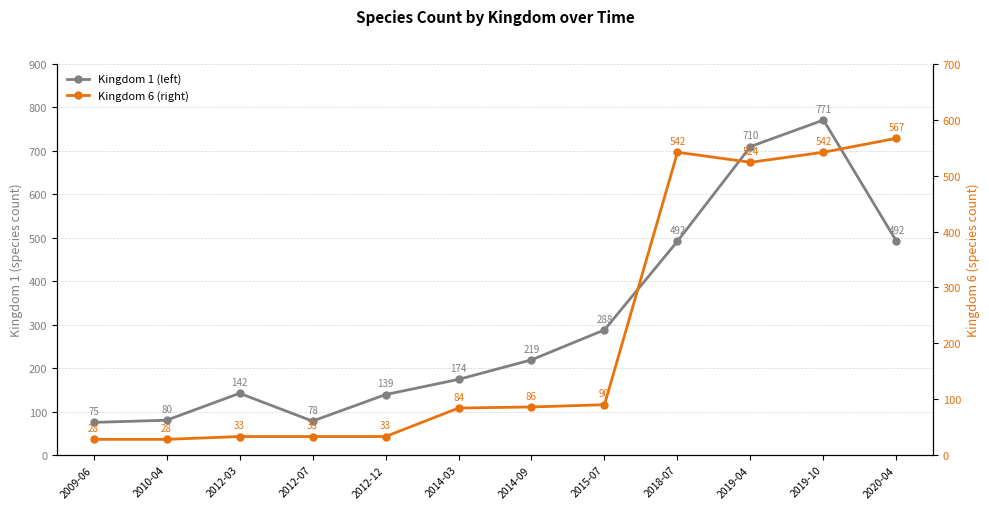

How many data points in Kingdom 1 (left) are less than 219?

6